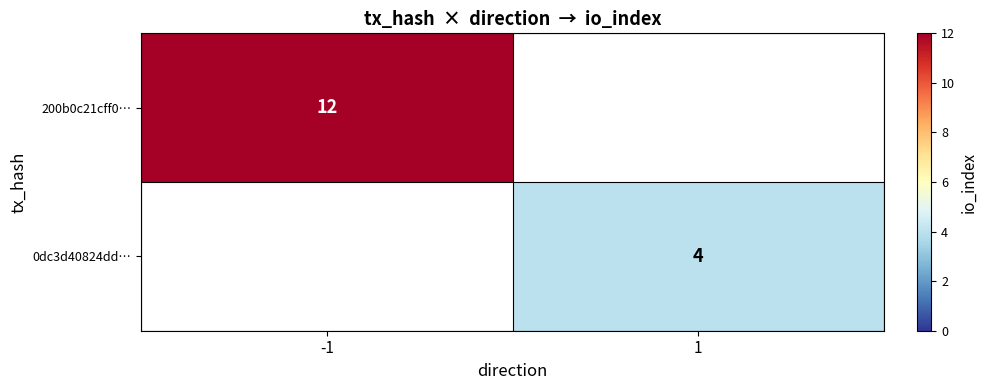

Which label corresponds to the smallest value in the chart?

1